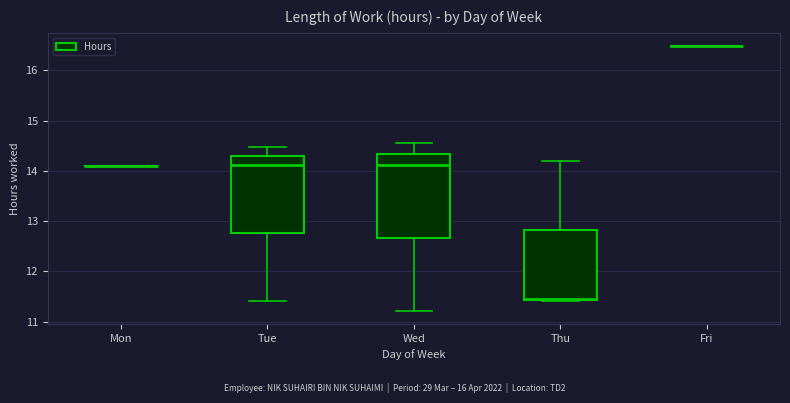

Where is the upper edge of the box for Wed on the y-axis? The values are not printed on the chart, so give them approximately, as read against the axis.

14.3